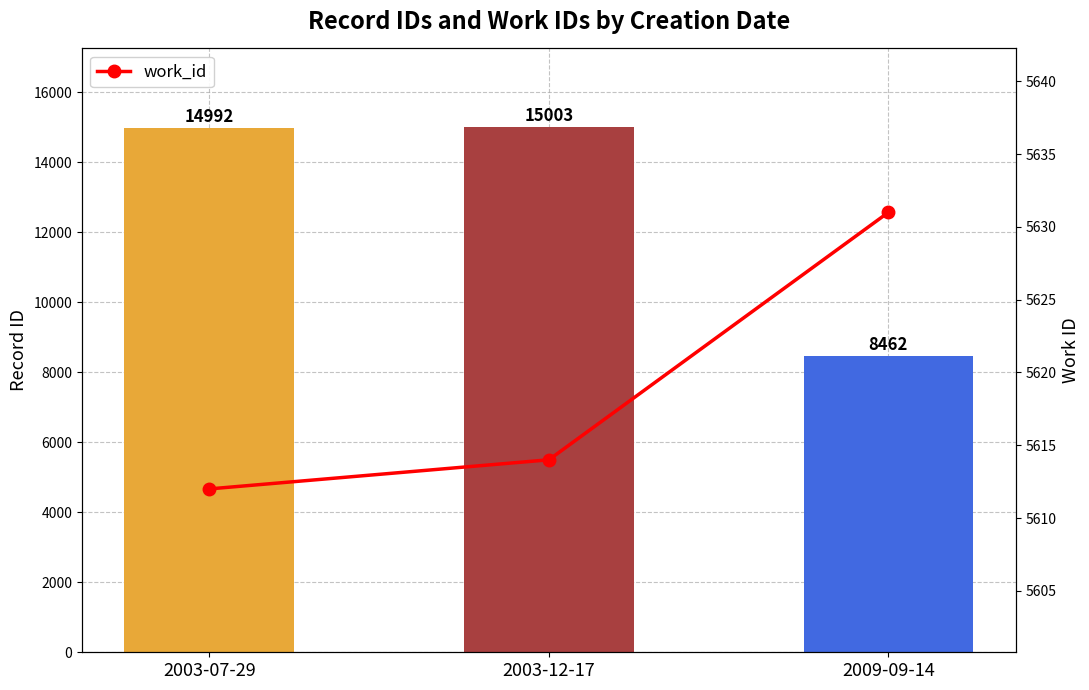

Reading left to right, list all the values displayed in this chart.

id: 14992	15003	8462
work_id: 5612	5614	5631